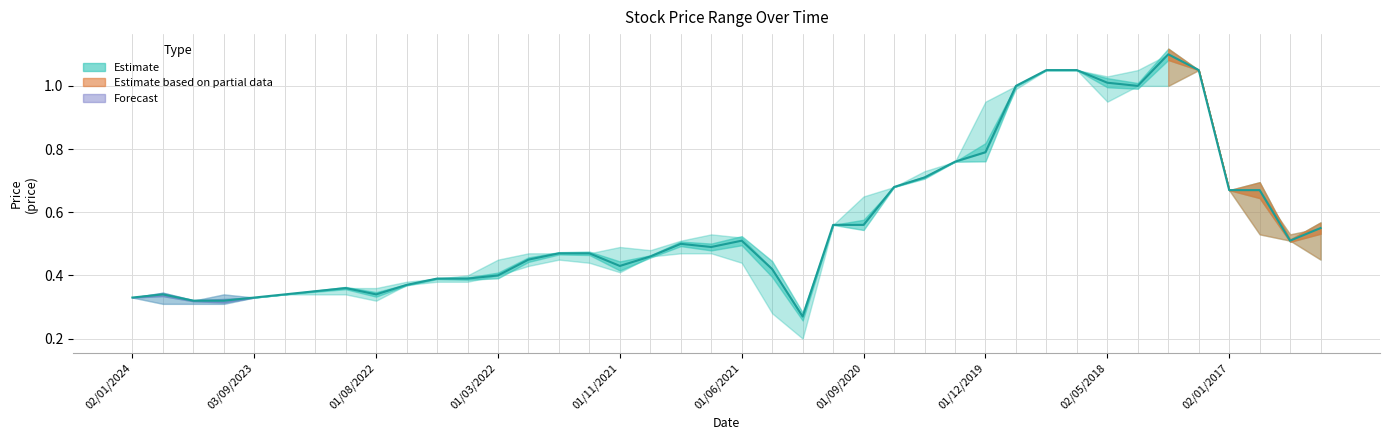

Is it true that the value at 01/11/2021 is 0.7?

False